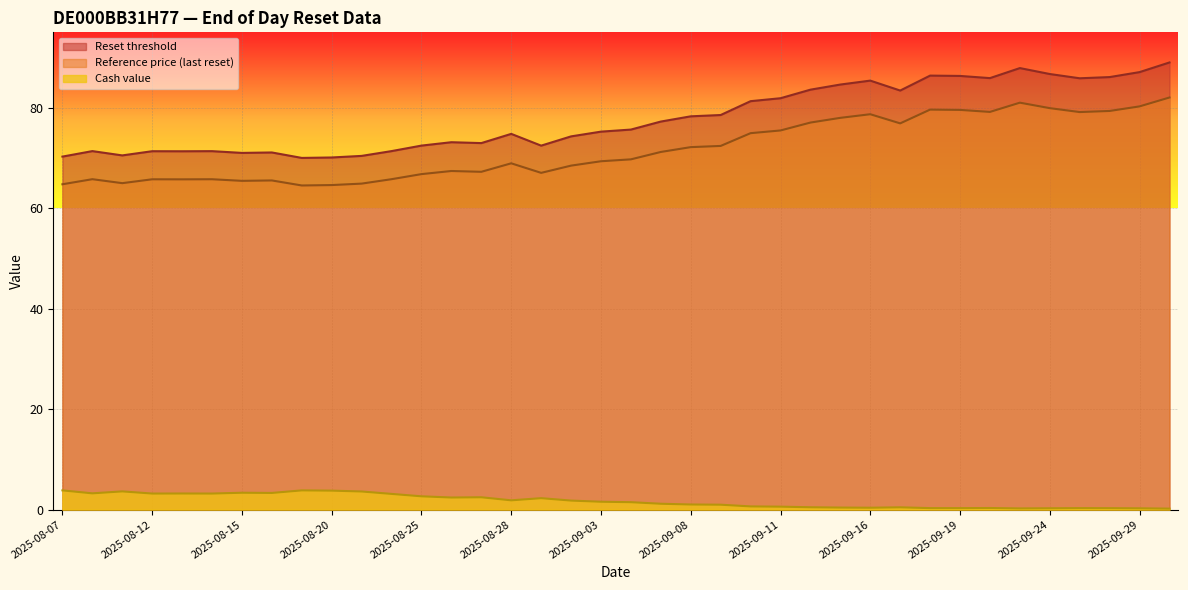

What is the highest value of the Reference price (last reset) series?

82.0